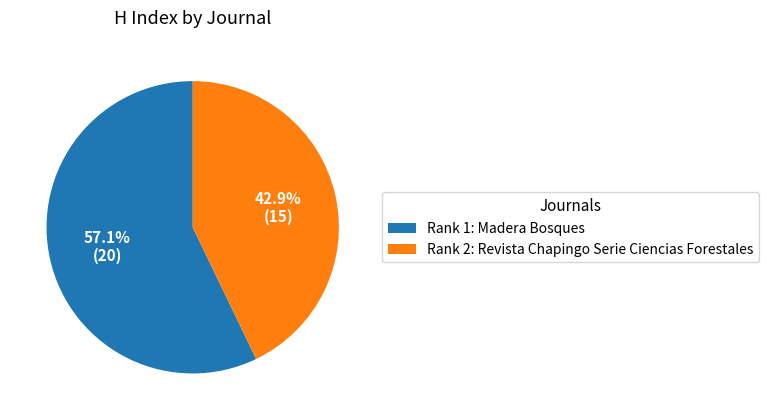

Between Rank 2: Revista Chapingo Serie Ciencias Forestales and Rank 1: Madera Bosques, which is larger?

Rank 1: Madera Bosques